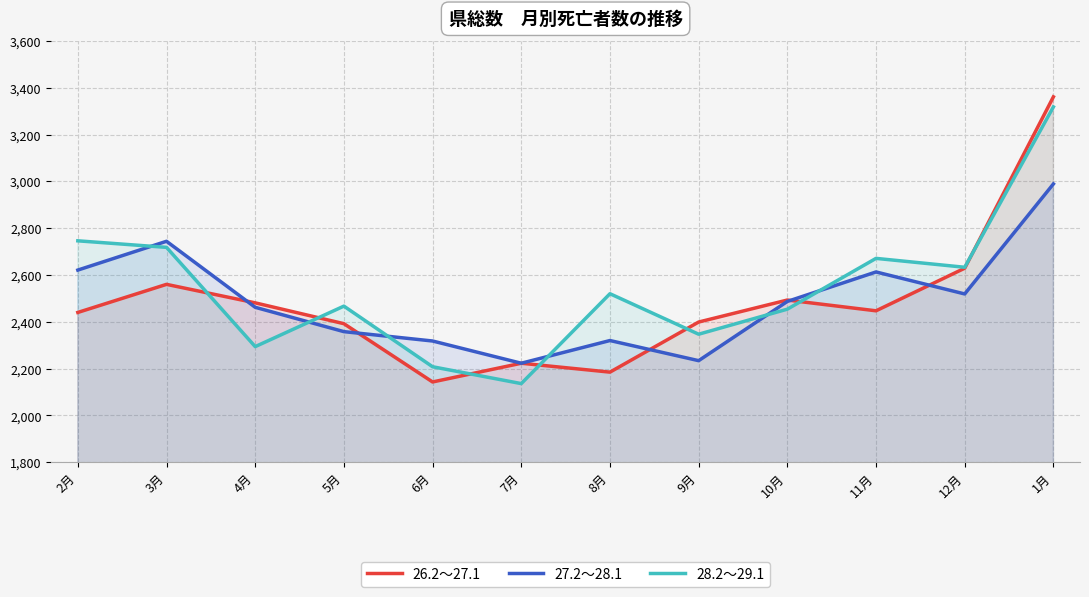

What is the spread (max minus min) of values at 3月?

184